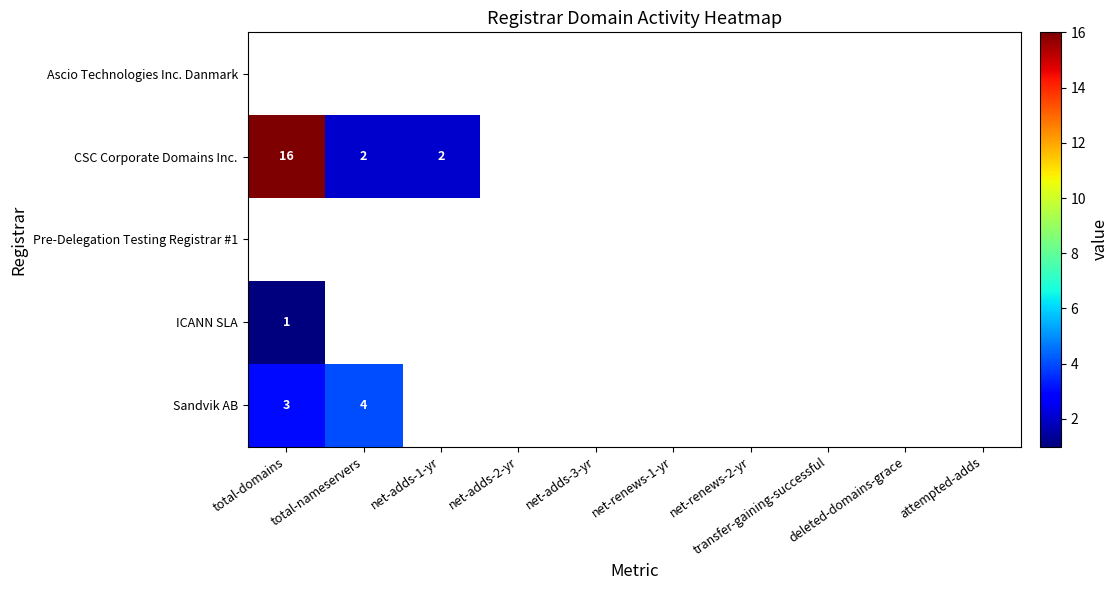

What is the sum of all ICANN SLA values?

1